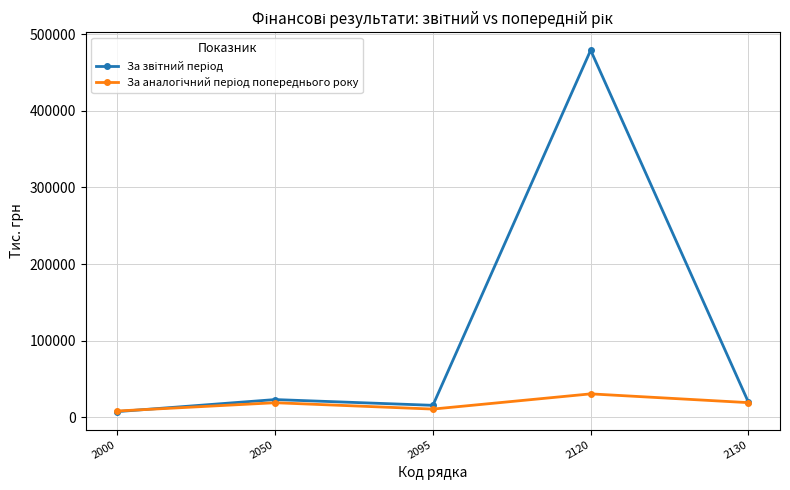

What is the spread (max minus min) of values at 2120?

448242